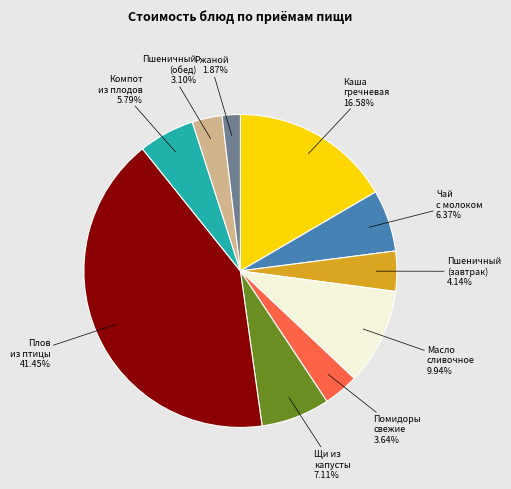

Is there any slice that represents more than half of the pie?

No